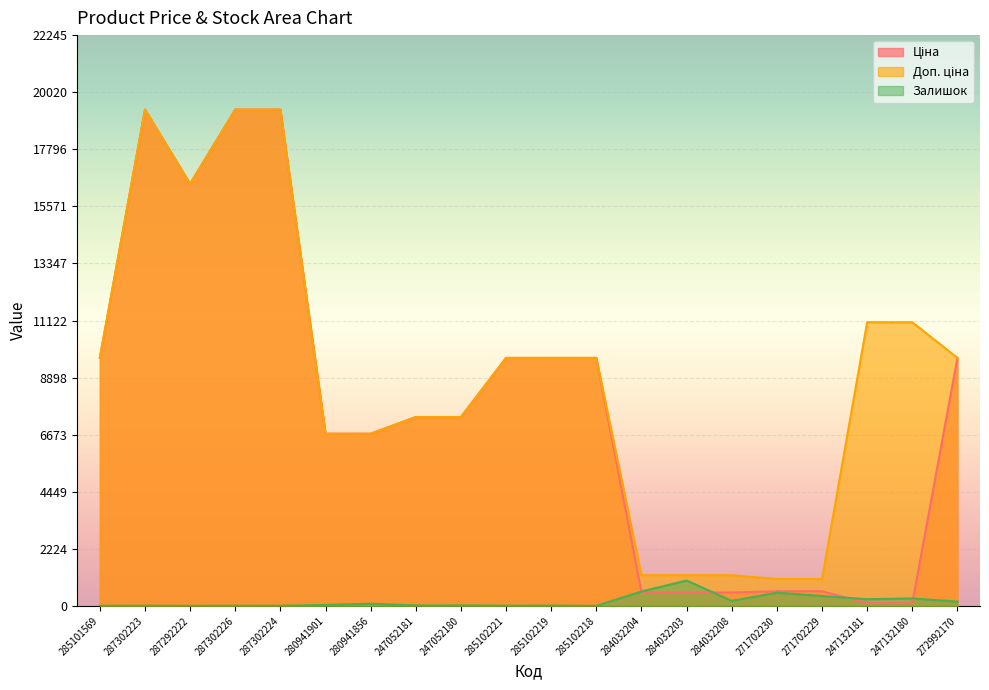

In Доп. ціна, how many points are higher than both neighbors (excluding endpoints)?

1